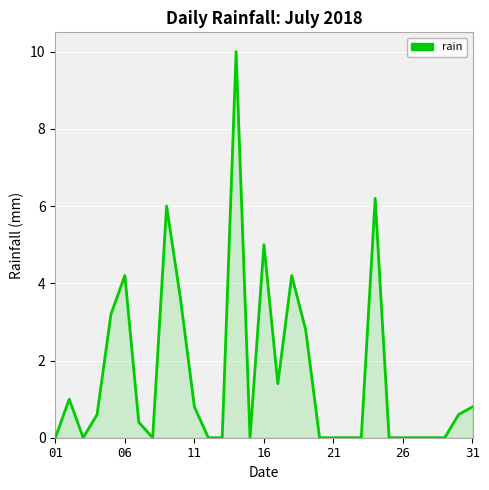

What is the difference between the maximum and minimum values?

10.0